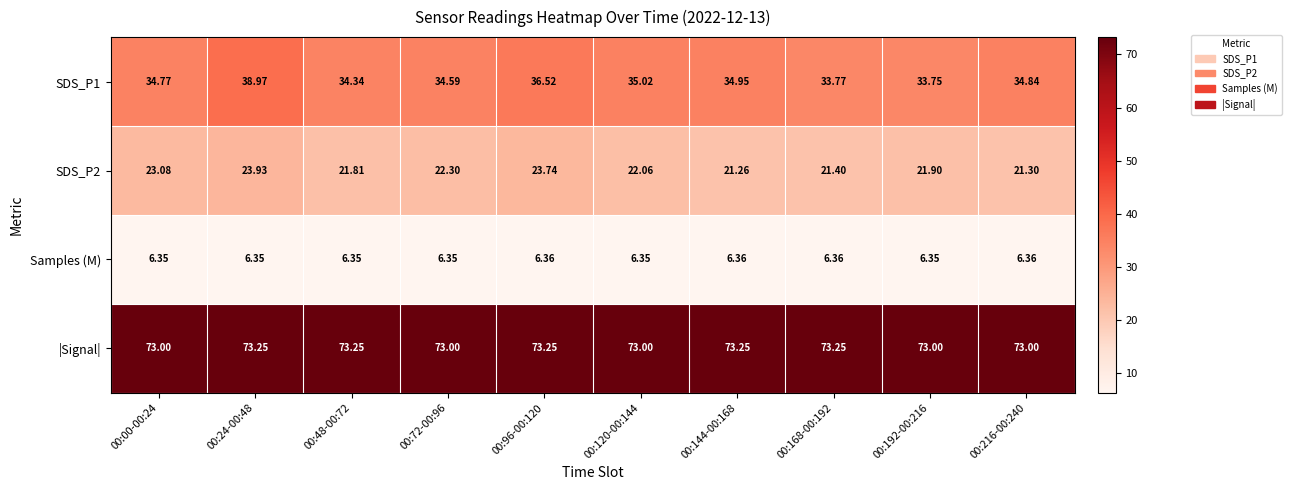

Is the value of Samples (M) at 00:96-00:120 greater than the value of SDS_P1 at 00:216-00:240?

No